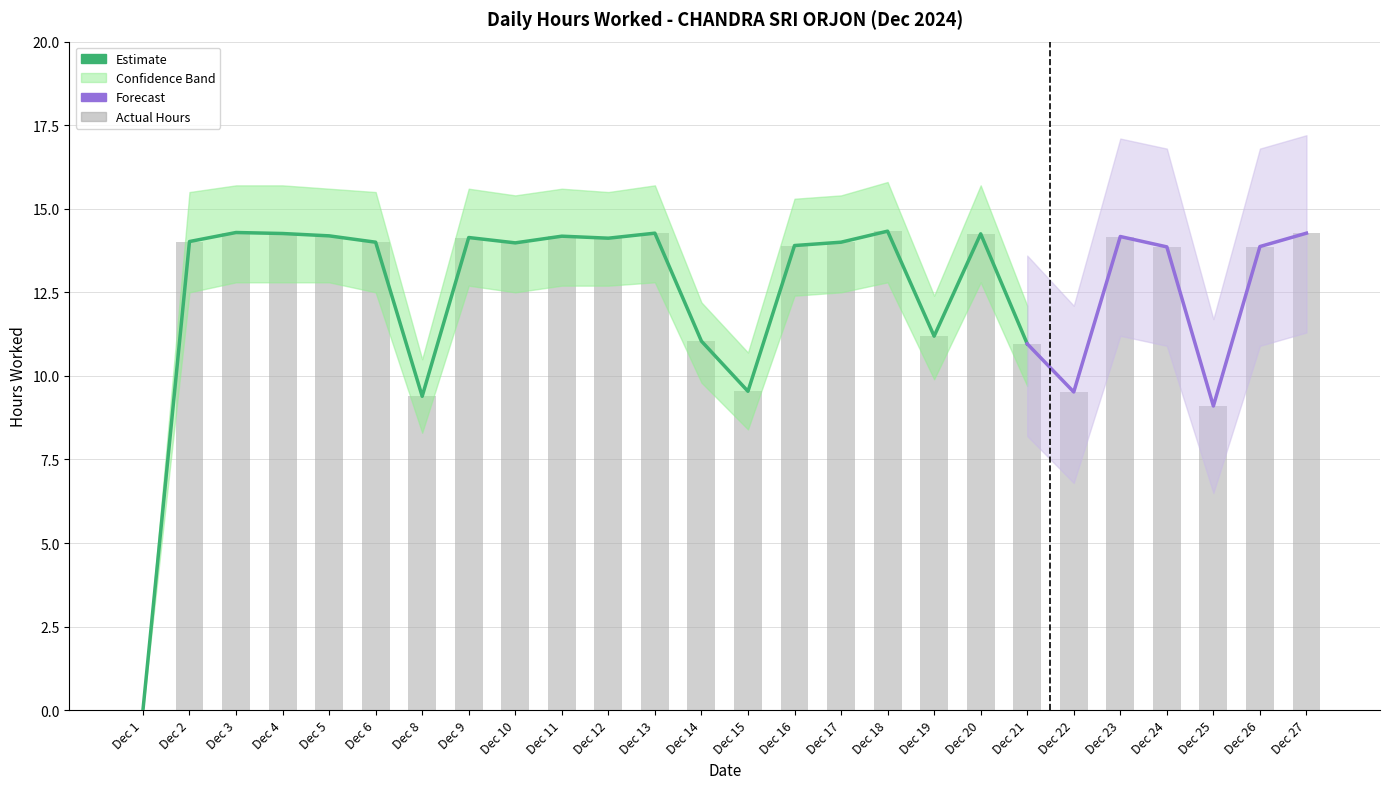

At how many categories does at least one series exceed 15?

18